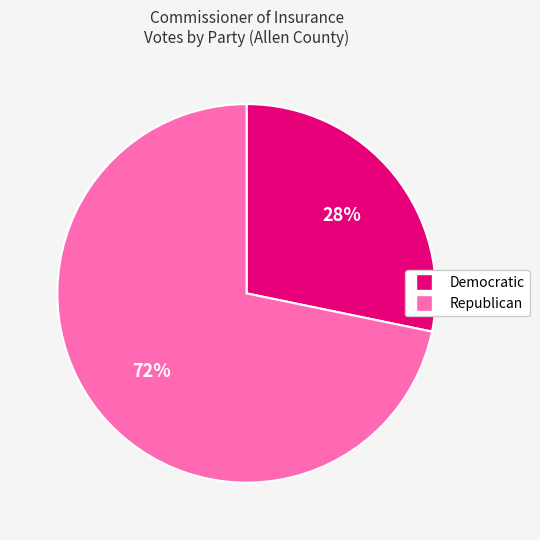

To the nearest percent, what is the difference between the largest and smallest slice percentages?

44%